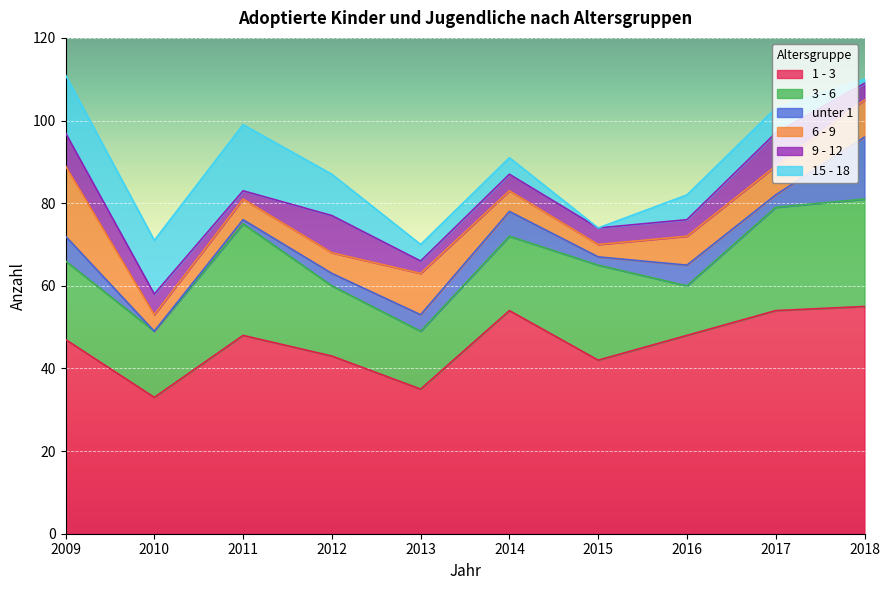

What are all the series names shown in the legend?

1 - 3, 3 - 6, unter 1, 6 - 9, 9 - 12, 15 - 18